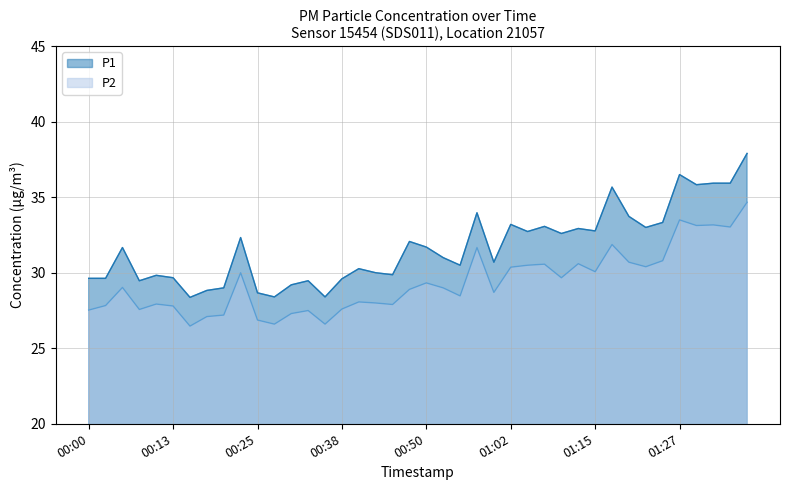

Rank the series by their average value, from lowest to highest.

P2, P1